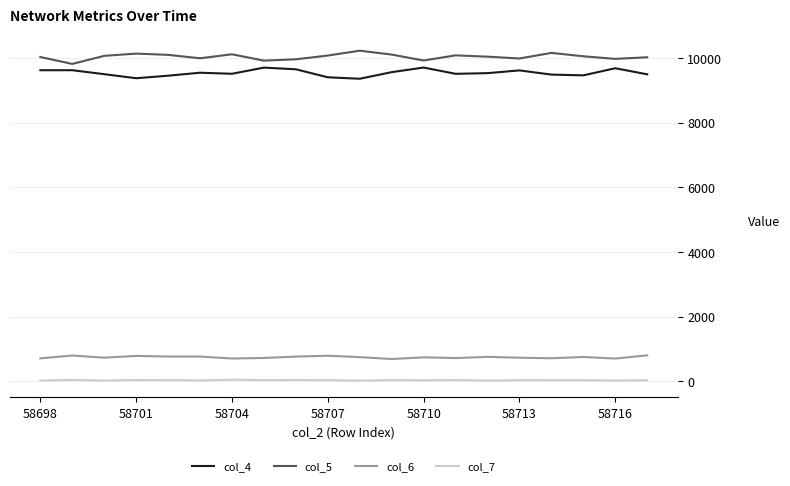

Which series has the largest total across all categories?

col_5